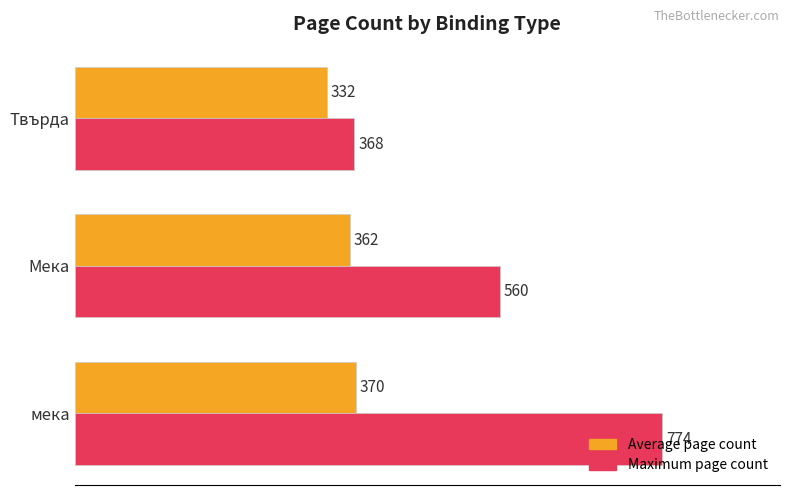

List the labels in order of Maximum page count value, smallest first.

Твърда, Мека, мека